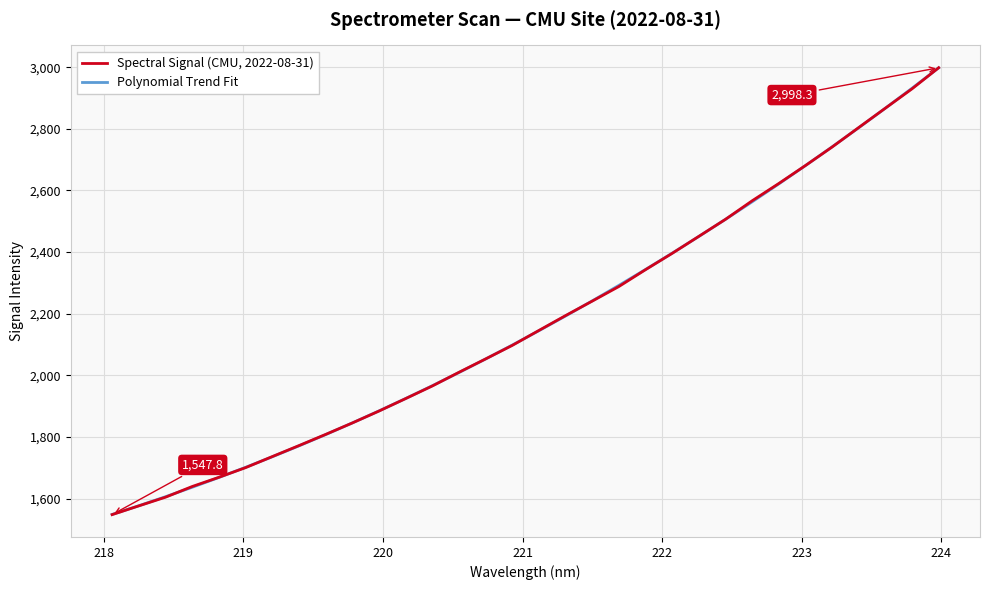

What is the highest value of the Polynomial Trend Fit series?

2998.0